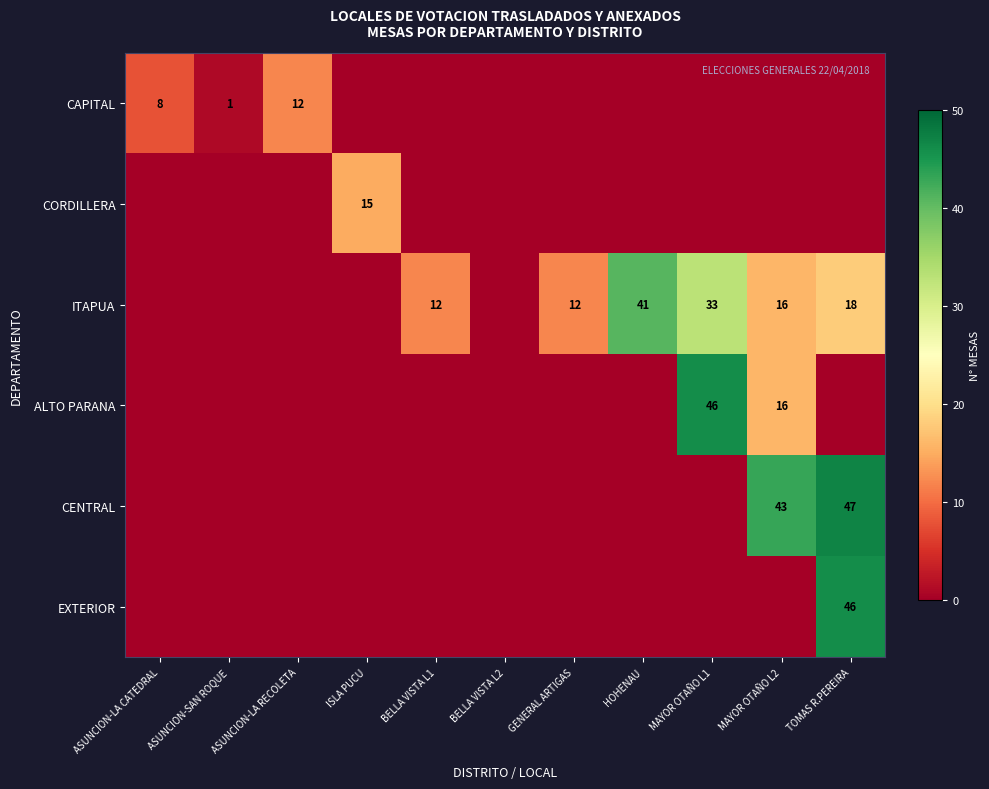

Rank the series by their maximum value, from highest to lowest.

CENTRAL, ALTO PARANA, EXTERIOR, ITAPUA, CORDILLERA, CAPITAL